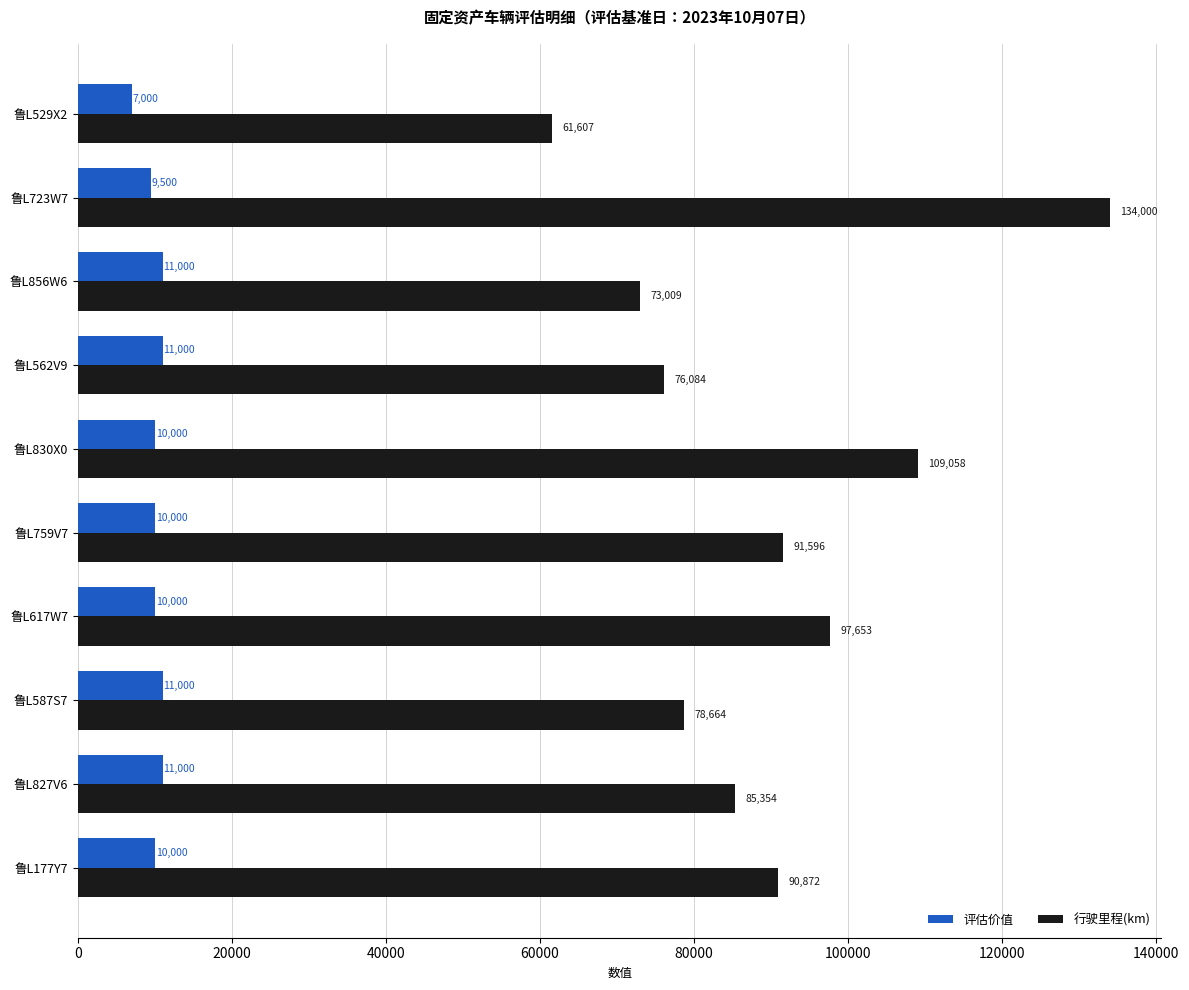

What is the difference between the maximum and minimum values in the 行驶里程(km) series?

72393